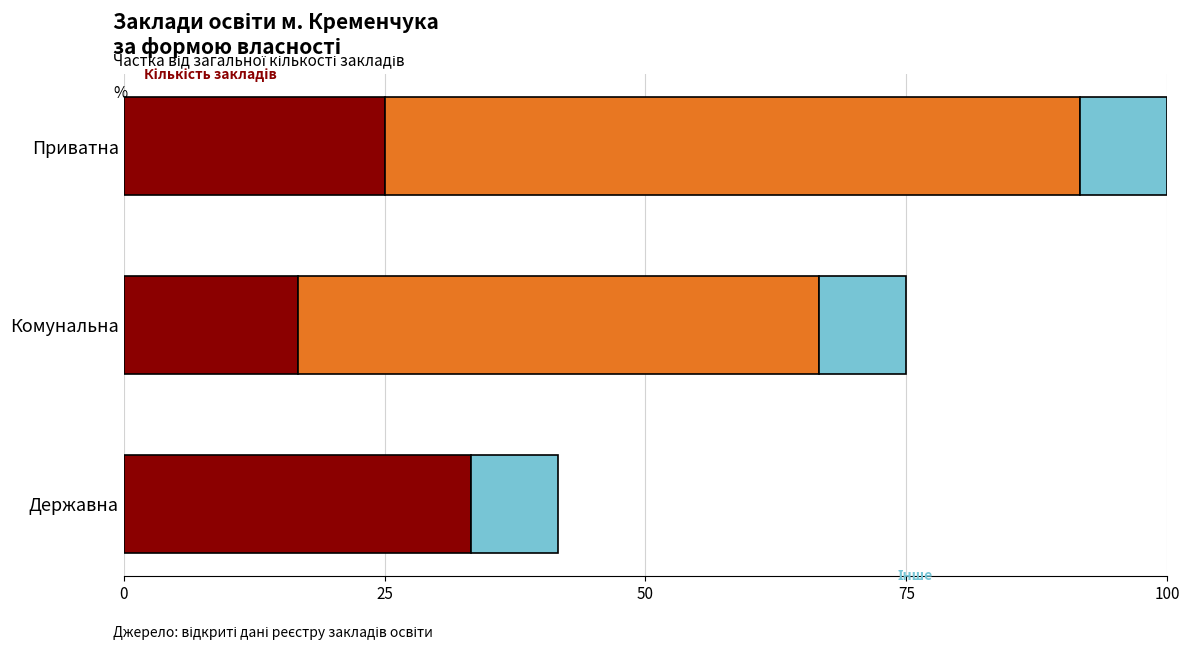

At which category is the sum across all series the highest?

Приватна